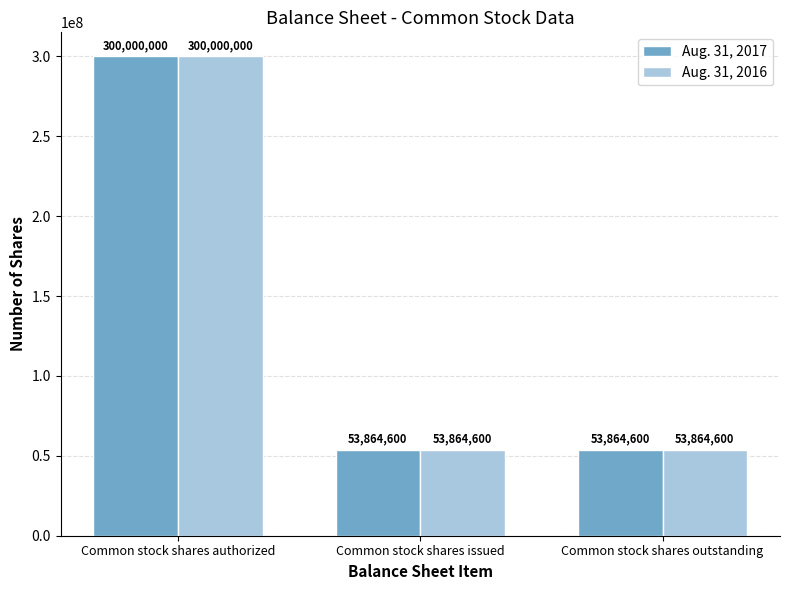

What is the minimum value for Aug. 31, 2017?

53864600